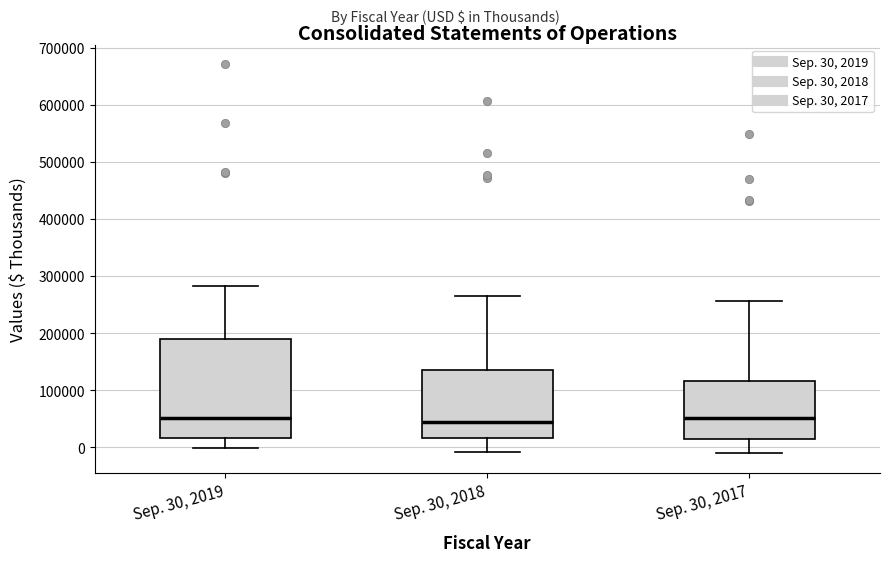

Which box is the tallest, from its lower edge to its upper edge?

Sep. 30, 2019